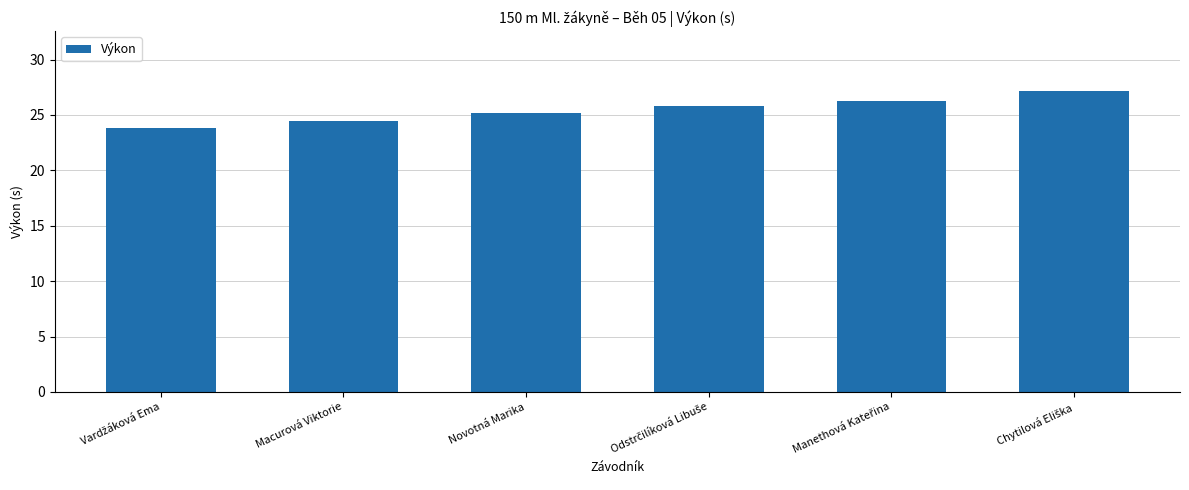

Reading left to right, extract all data points from this chart.

23.9	24.5	25.2	25.8	26.2	27.1